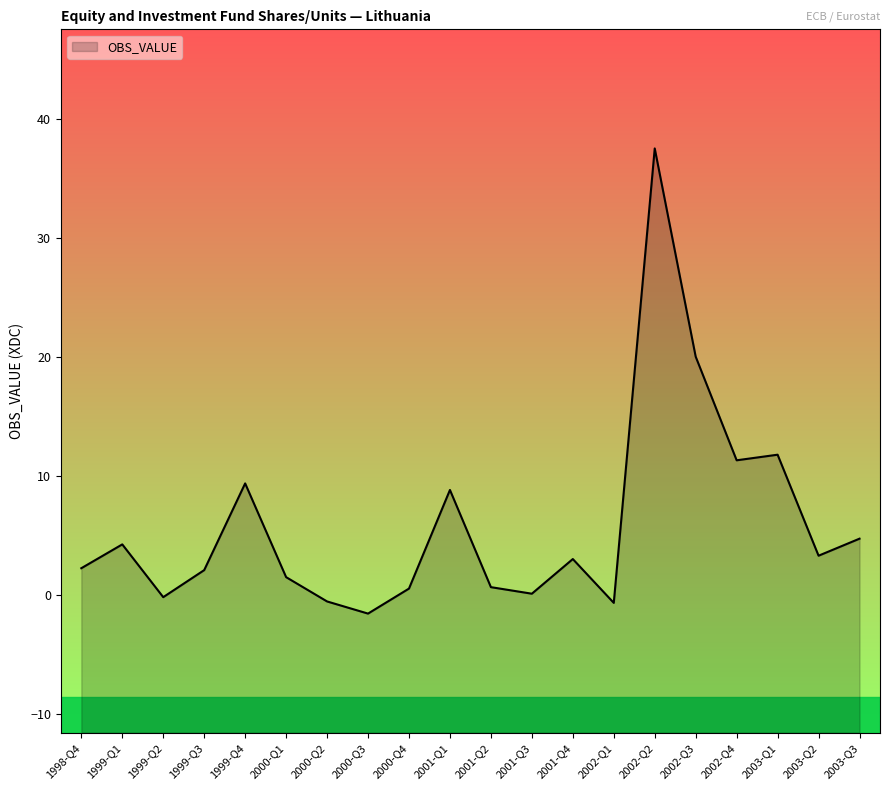

How many interior local peaks (higher than both neighbors) does the data have?

6